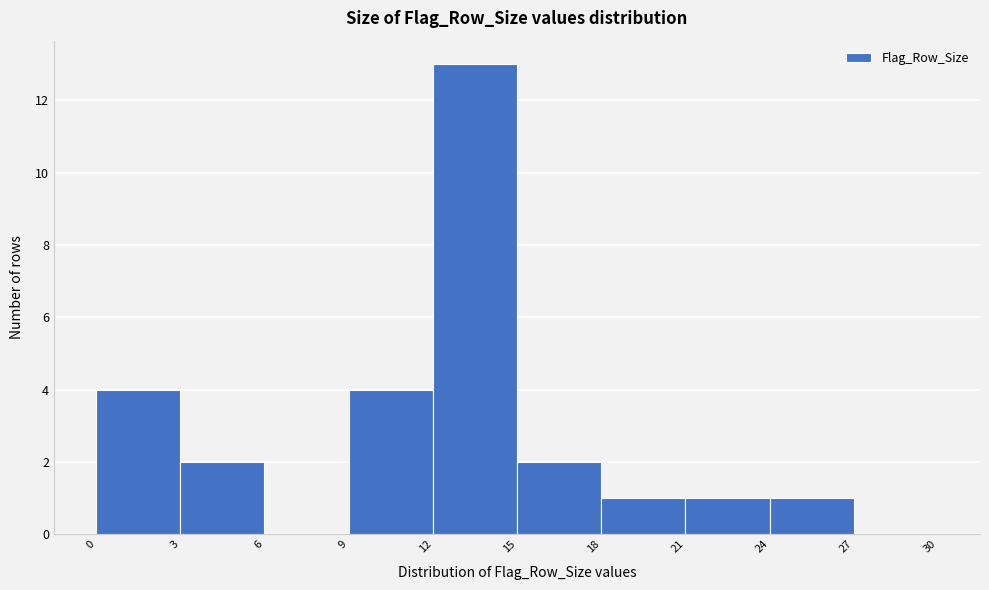

How tall is the bar that spans 0 to 3 on the x-axis? The values are not printed on the chart, so give them approximately, as read against the axis.

4